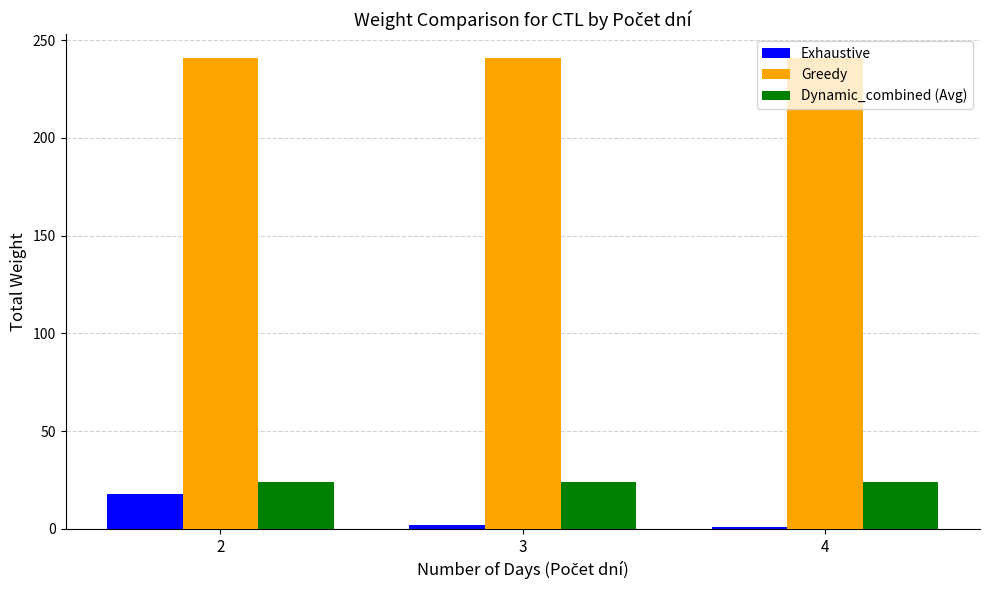

What is the greatest value displayed?

241